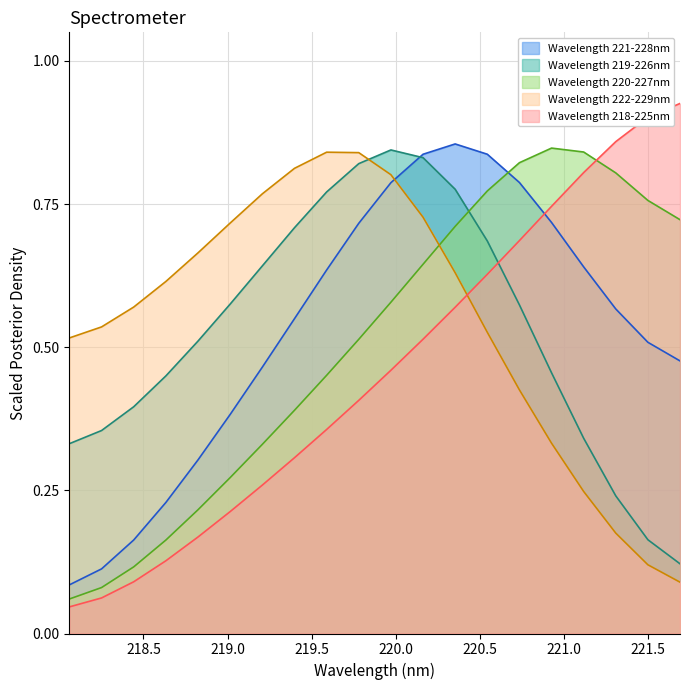

What is the difference between the second highest and second lowest values in the Wavelength 222-229nm series?

0.7